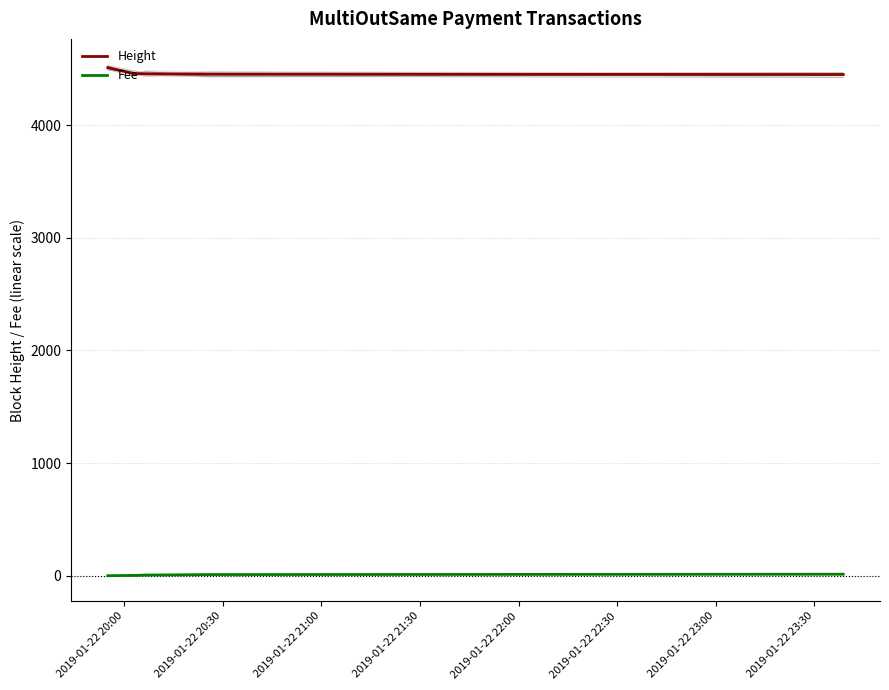

True or false: Fee and Height intersect in this chart.

False